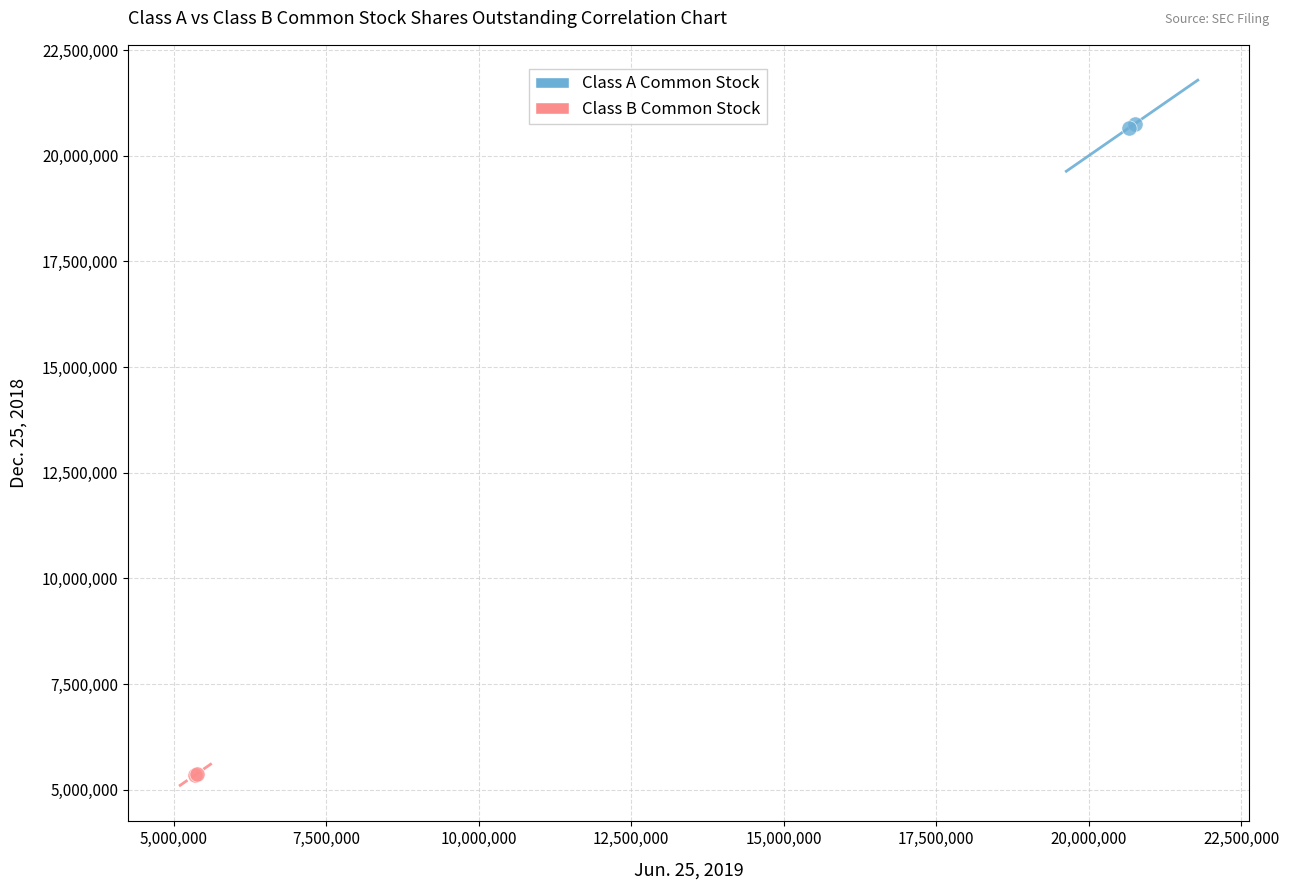

What are all the series names shown in the legend?

Class A Common Stock, Class B Common Stock